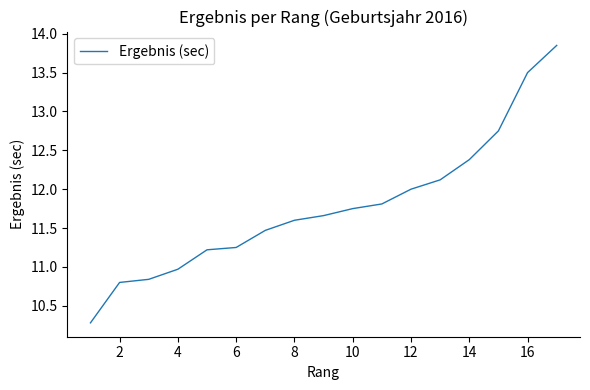

What is the difference between the maximum and minimum values?

3.6